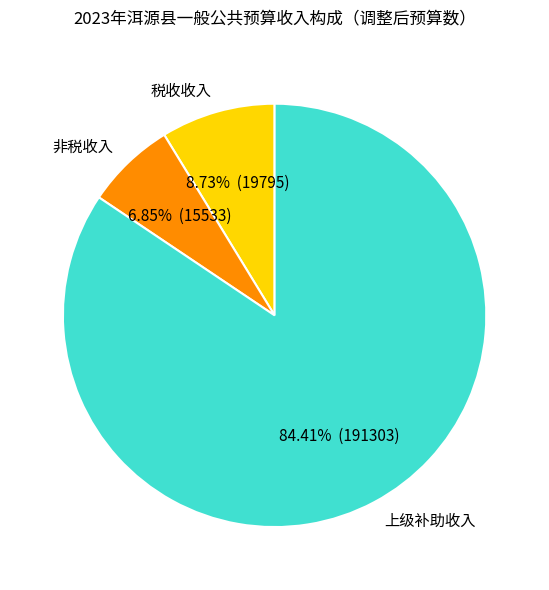

Do 上级补助收入 and 非税收入 together represent more than half of the pie?

Yes